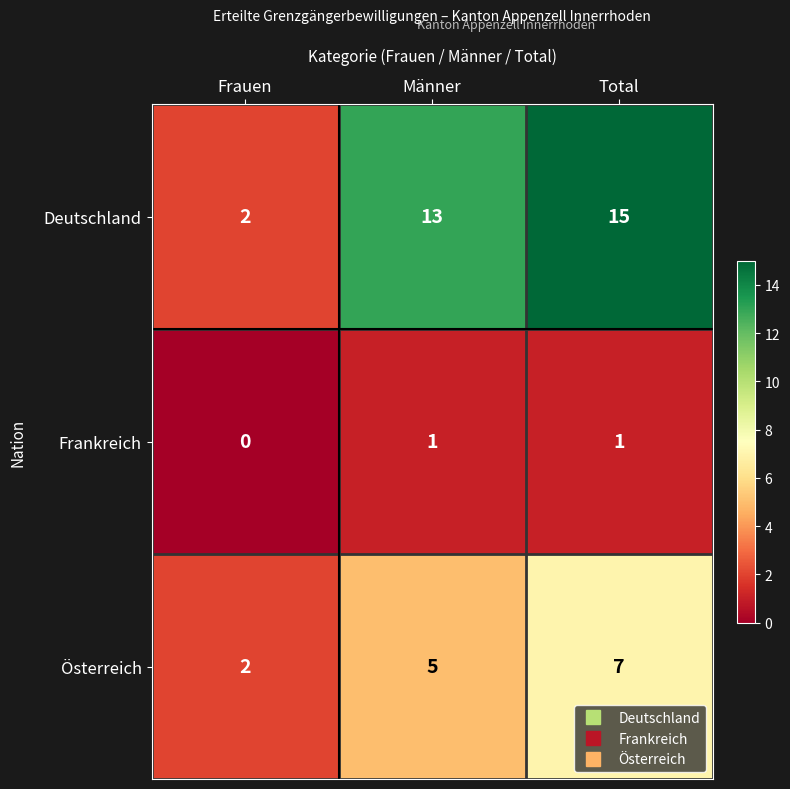

What is the sum of all Österreich values?

14